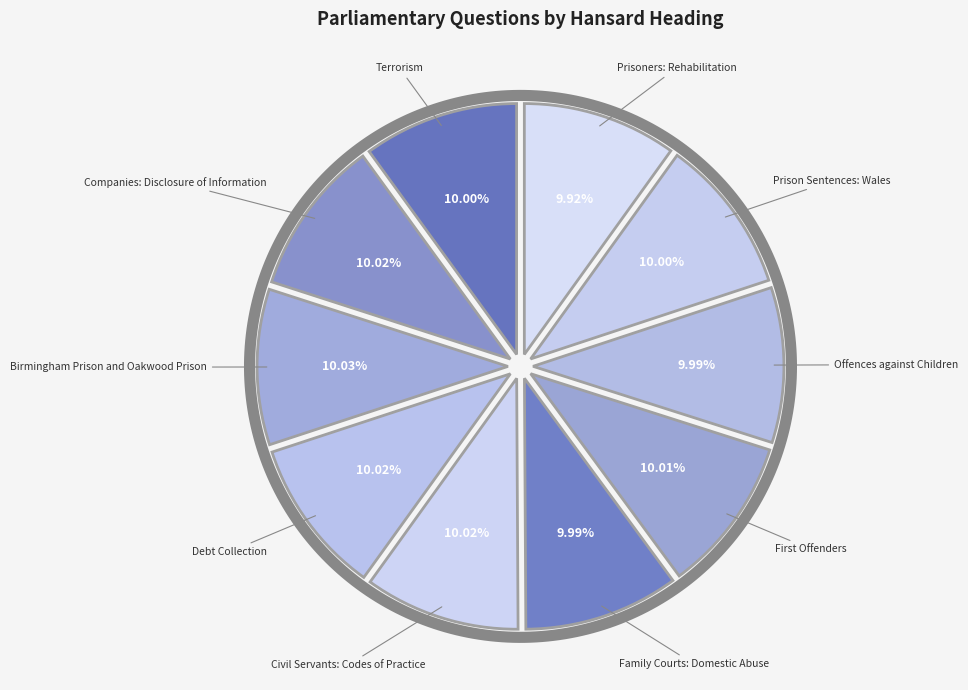

To the nearest percent, what is the average slice percentage?

10%